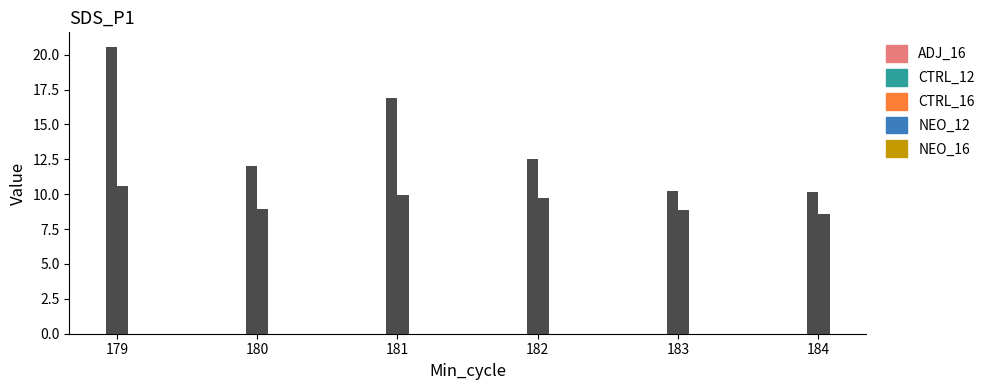

Count the number of data series in this chart.

2